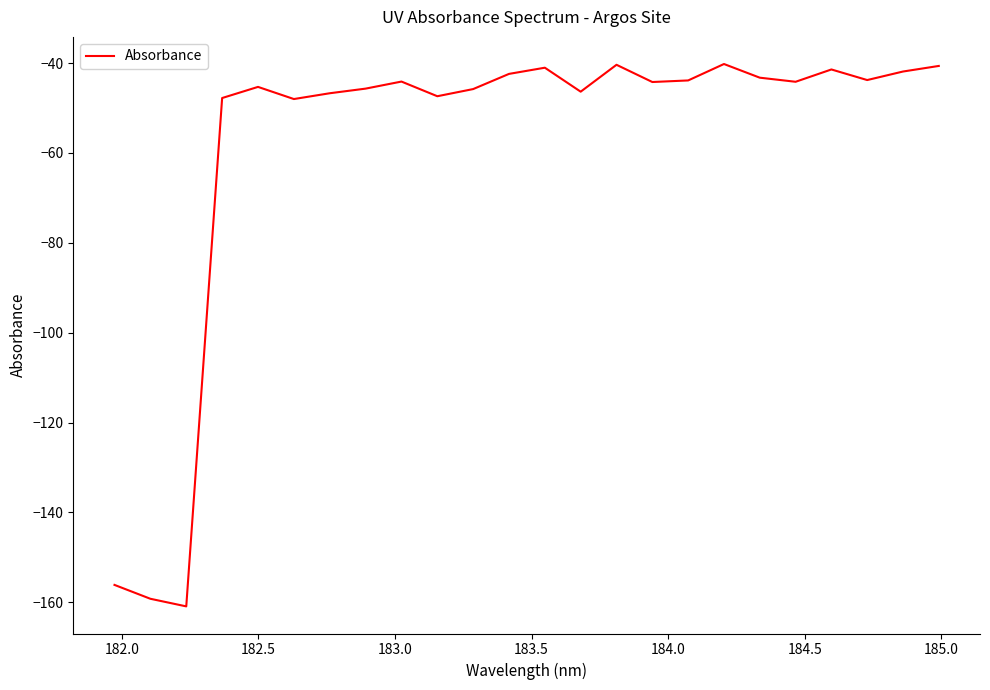

What is the maximum value shown in the chart?

-40.2